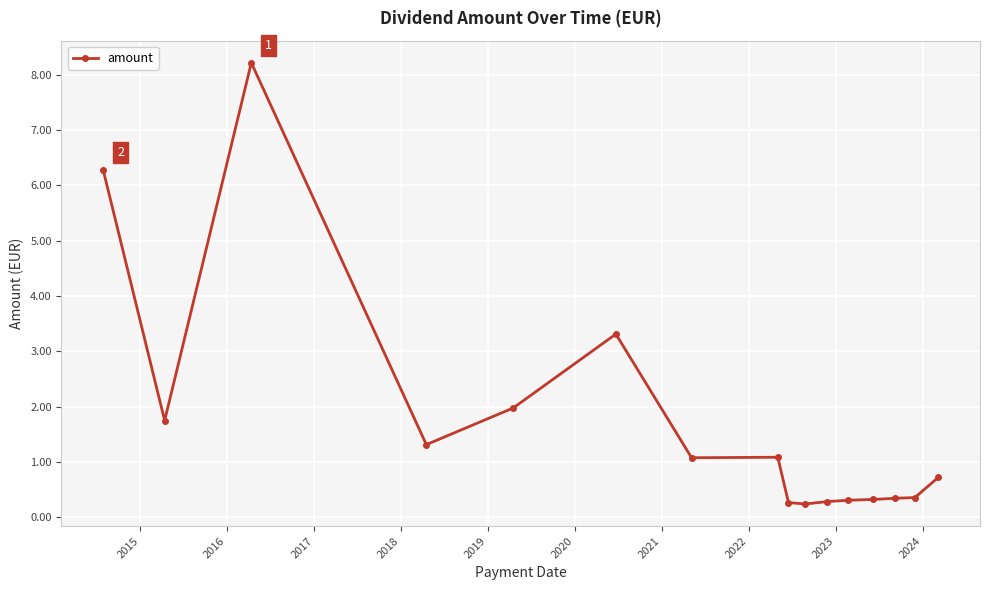

What is the maximum value shown in the chart?

8.2